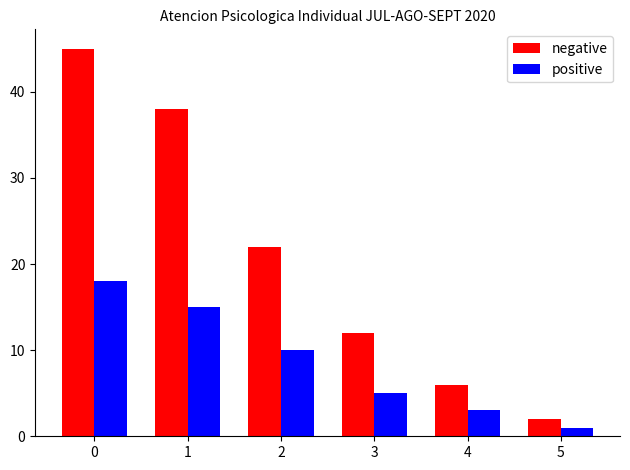

What is the difference between the negative values at 4 and 5?

4